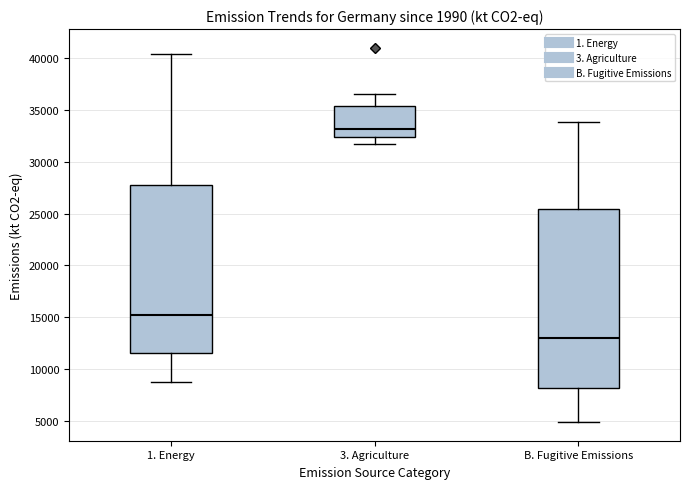

Where does the upper whisker of the box for 3. Agriculture end on the y-axis? The values are not printed on the chart, so give them approximately, as read against the axis.

36500